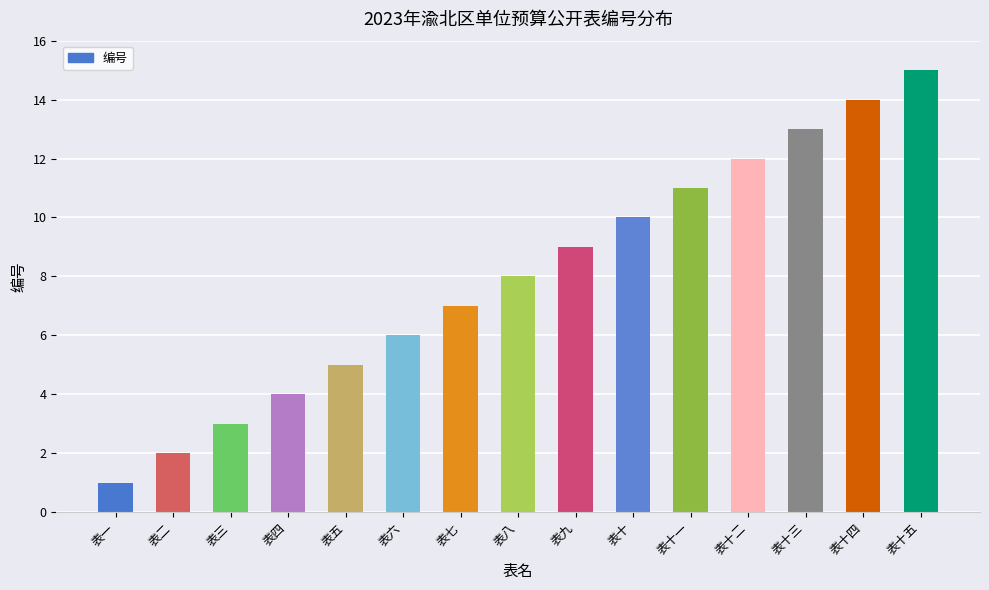

Reading right to left, extract all data points from this chart.

15	14	13	12	11	10	9	8	7	6	5	4	3	2	1